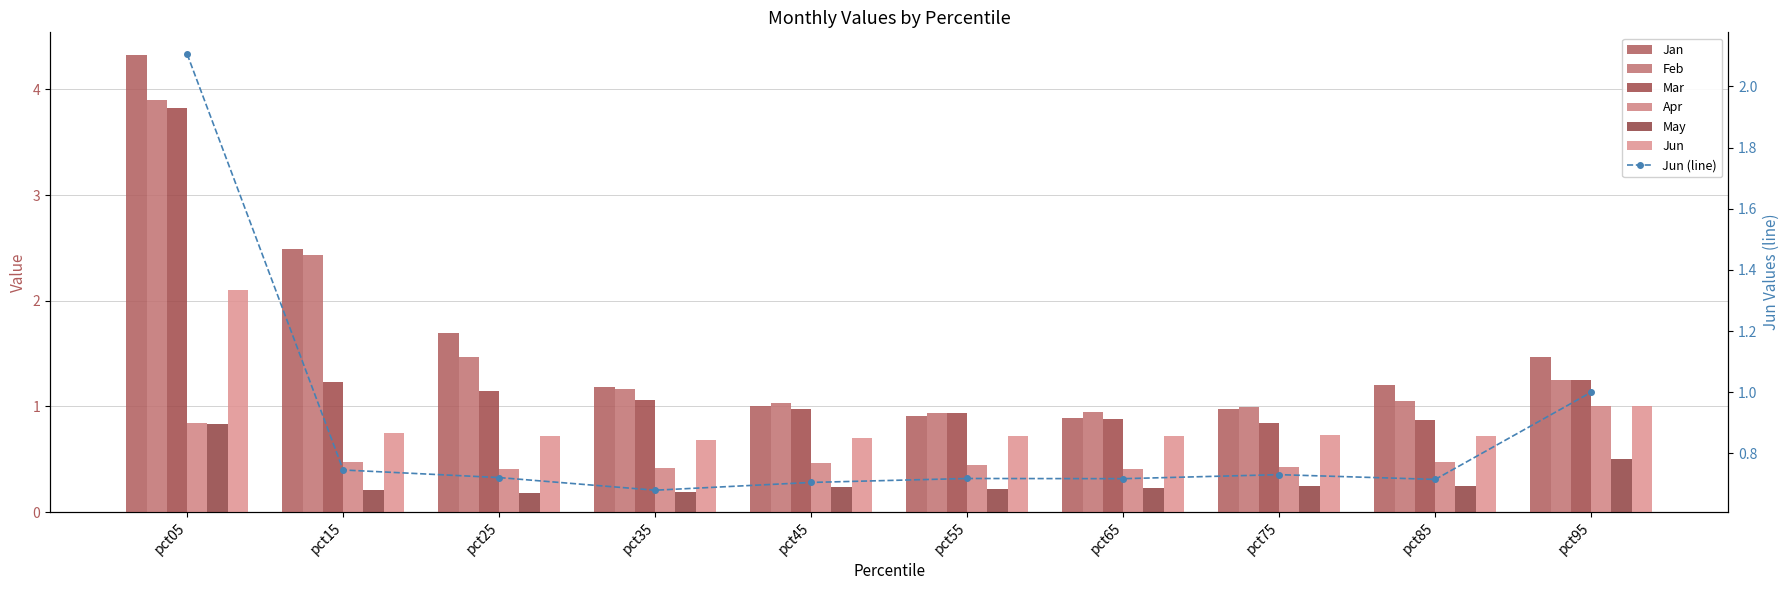

How many groups of bars are there?

10